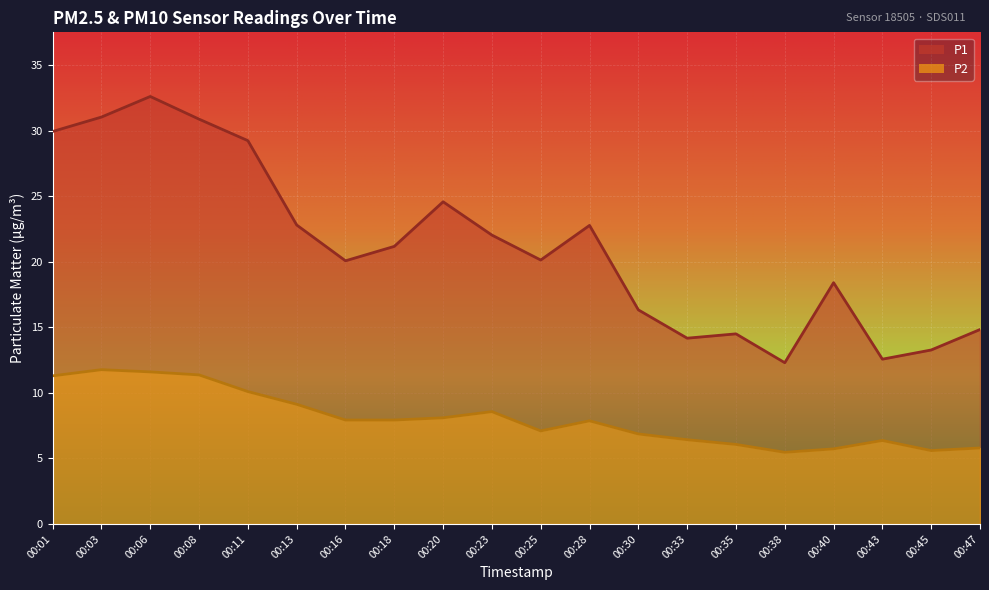

How many values in the P1 series exceed 21?

10